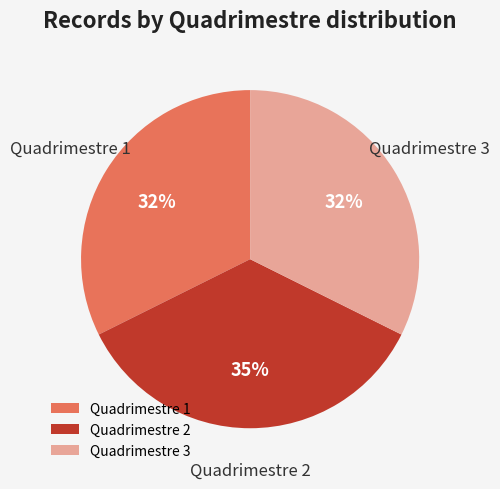

To the nearest percent, what is the average slice percentage?

33%